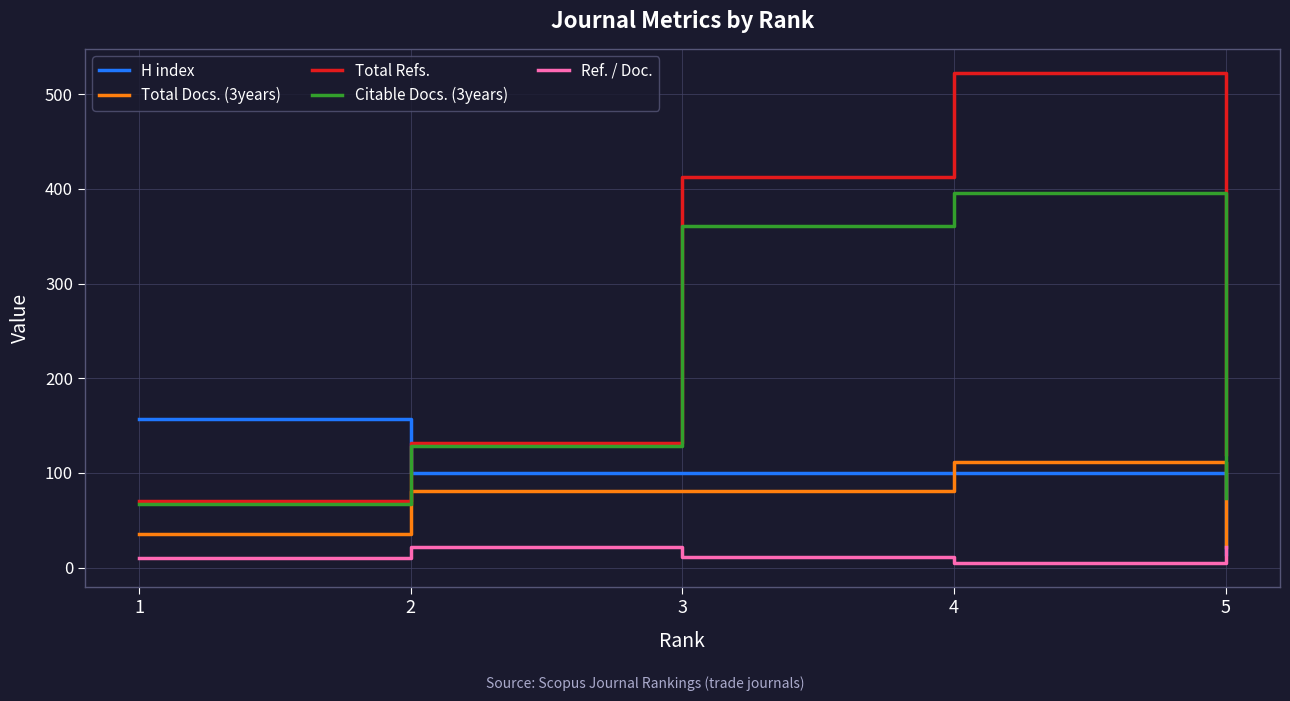

At which label does Total Docs. (3years) reach its minimum?

5